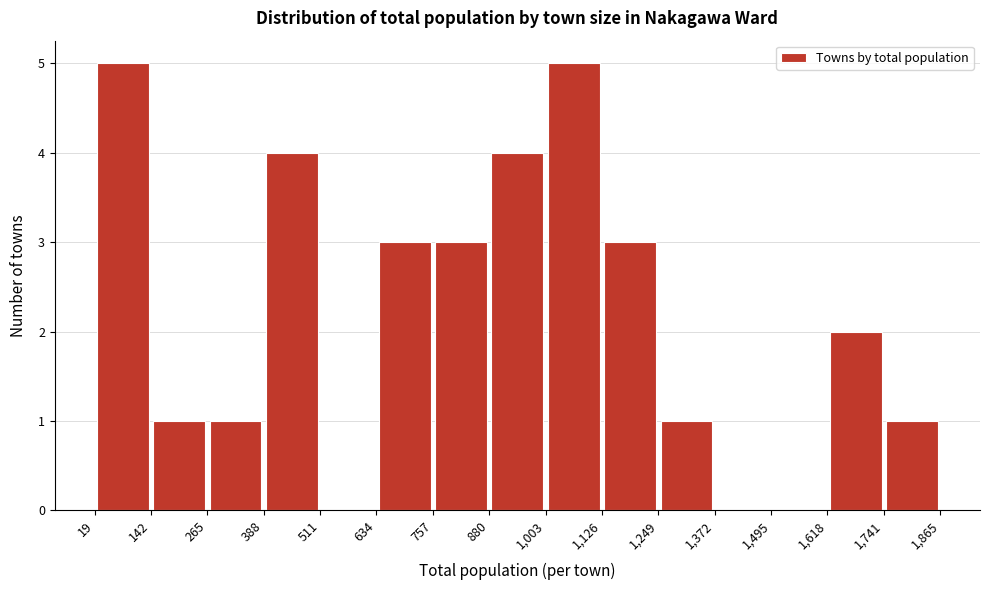

Reading left to right, list every bar in this chart as the range it spans on the x-axis followed by its height. The values are not printed on the chart, so give them approximately, as read against the axis.

19 to 142: 5
142 to 265: 1
265 to 388: 1
388 to 511: 4
511 to 634: 0
634 to 757: 3
757 to 880: 3
880 to 1,003: 4
1,003 to 1,126: 5
1,126 to 1,249: 3
1,249 to 1,372: 1
1,372 to 1,495: 0
1,495 to 1,618: 0
1,618 to 1,741: 2
1,741 to 1,865: 1